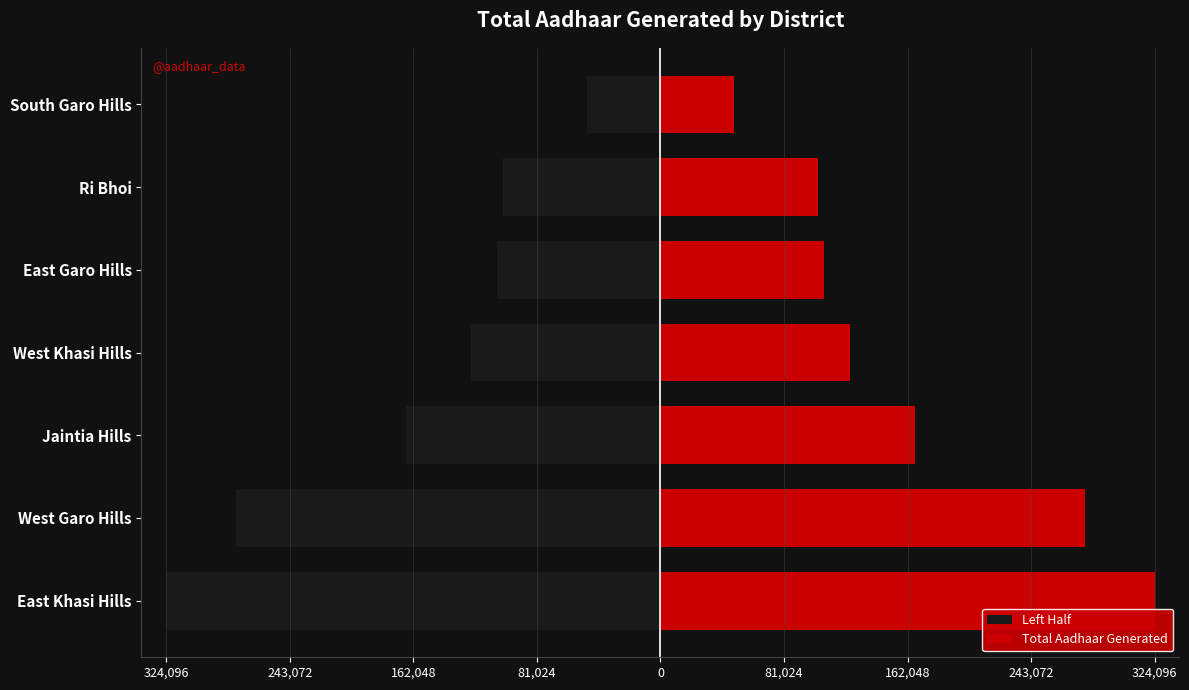

What is the maximum value shown in the chart?

324096.0